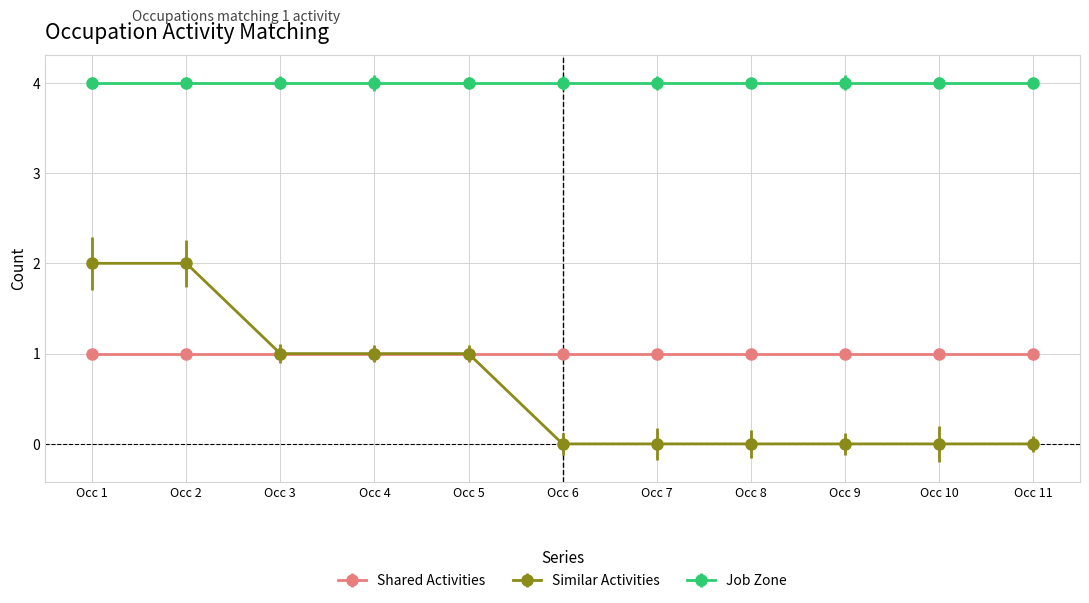

True or false: Similar Activities and Job Zone intersect in this chart.

False